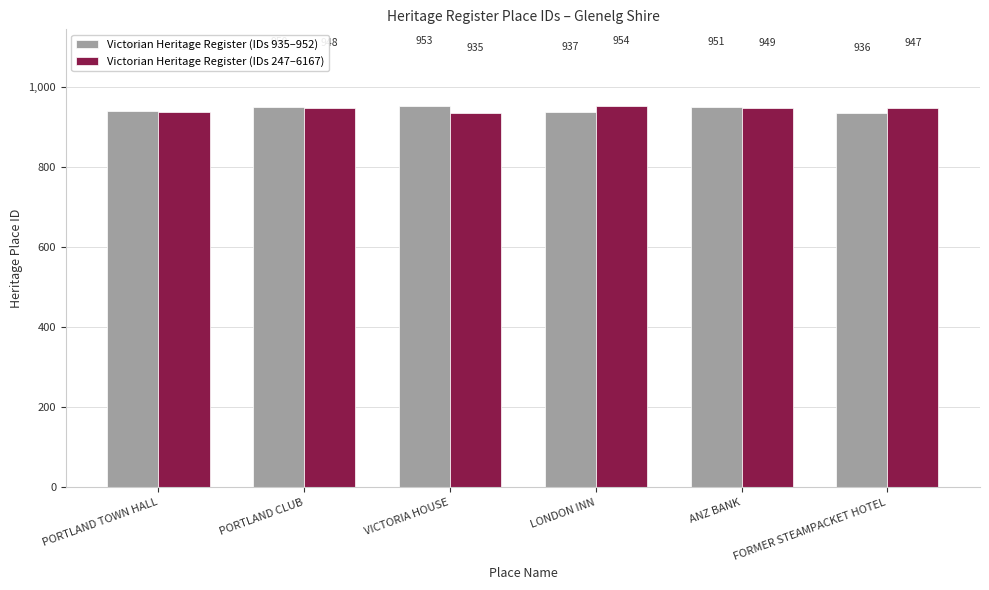

What is the label of the 3rd bar from the left?

VICTORIA HOUSE